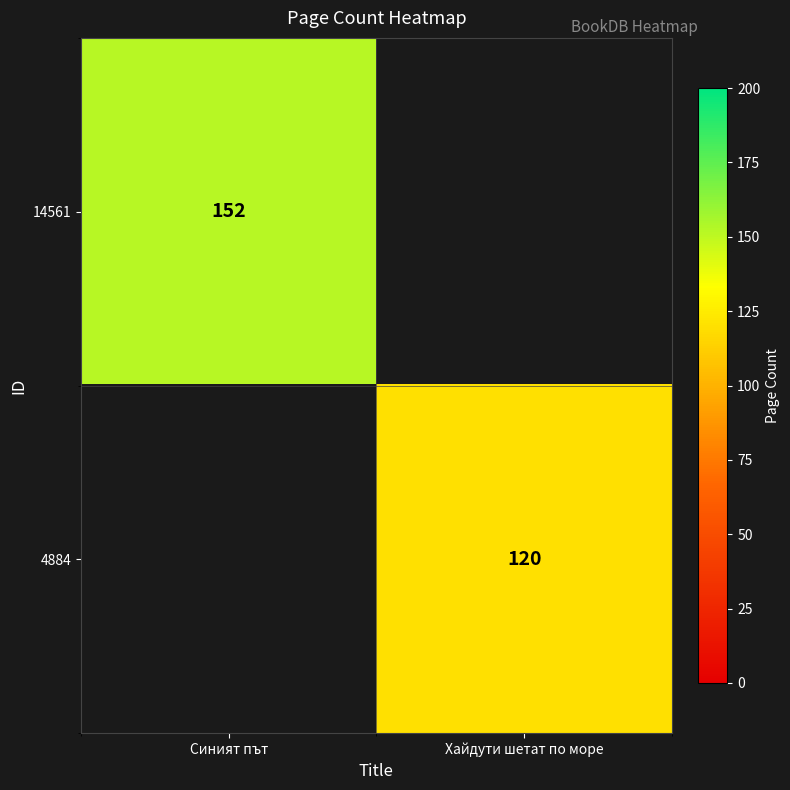

What is the spread (max minus min) of values at Хайдути шетат по море?

120